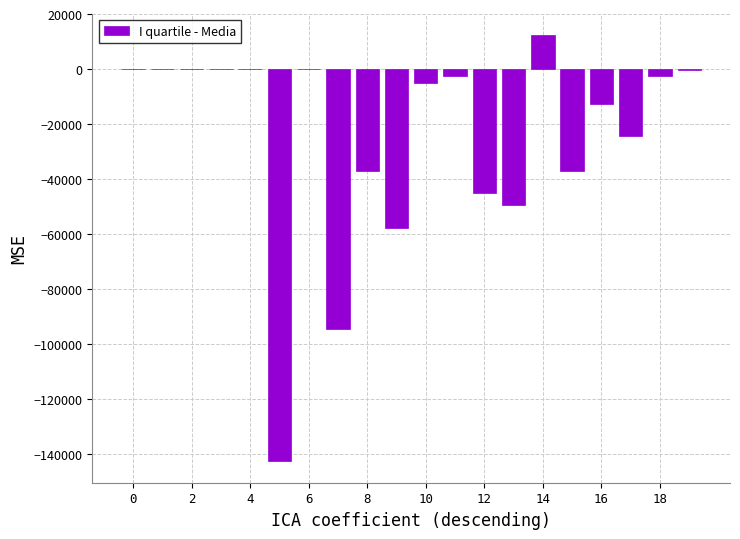

What is the sum of all values?

-499433.6